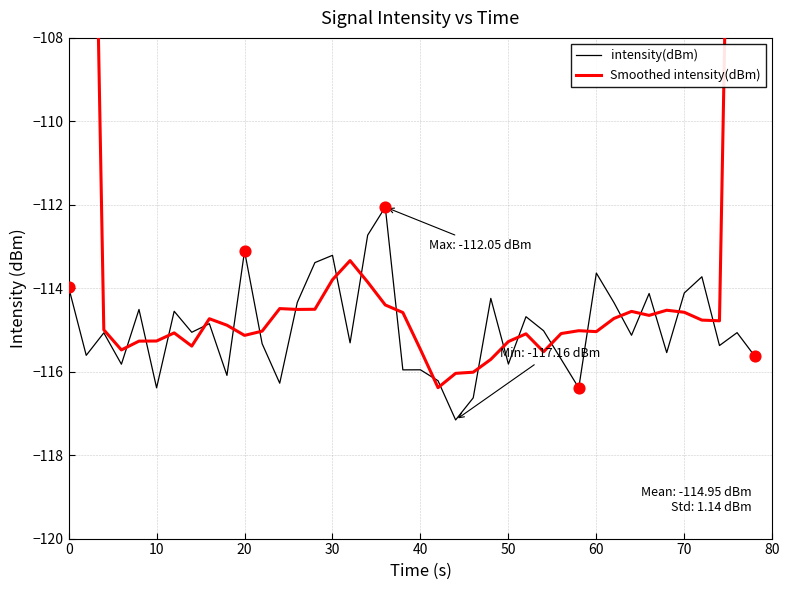

Which series contains the highest Y value?

Smoothed intensity(dBm)